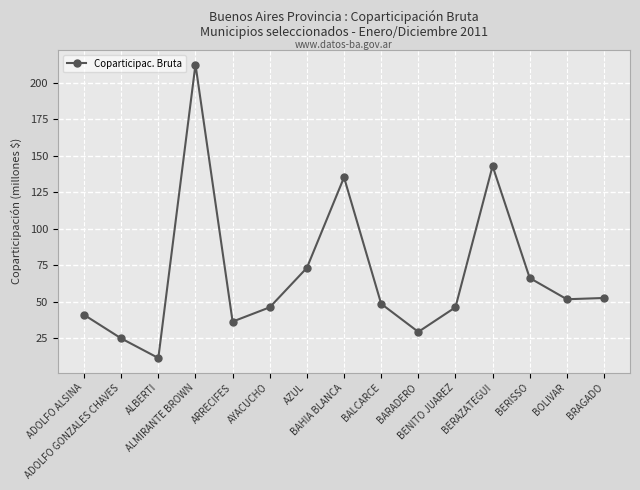

What is the difference between the maximum and minimum values?

200.9